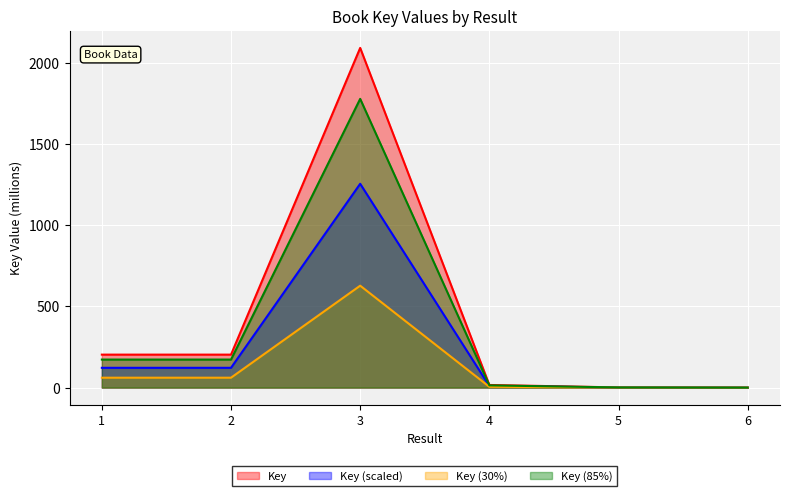

What is the difference between the second highest and second lowest values?

202.2